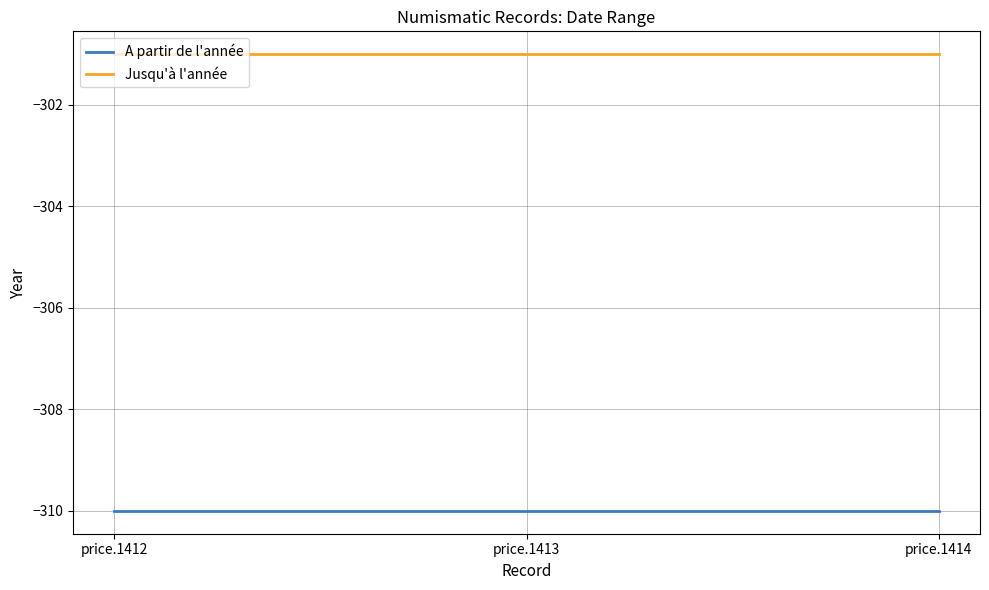

At which label is Jusqu'à l'année closest to -301?

price.1412